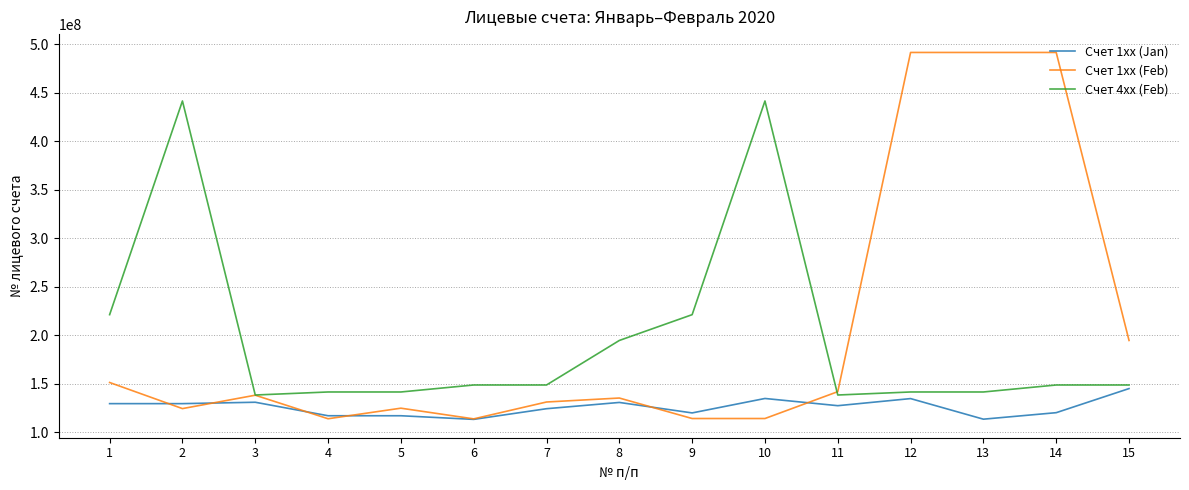

What is the smallest value displayed?

113239500